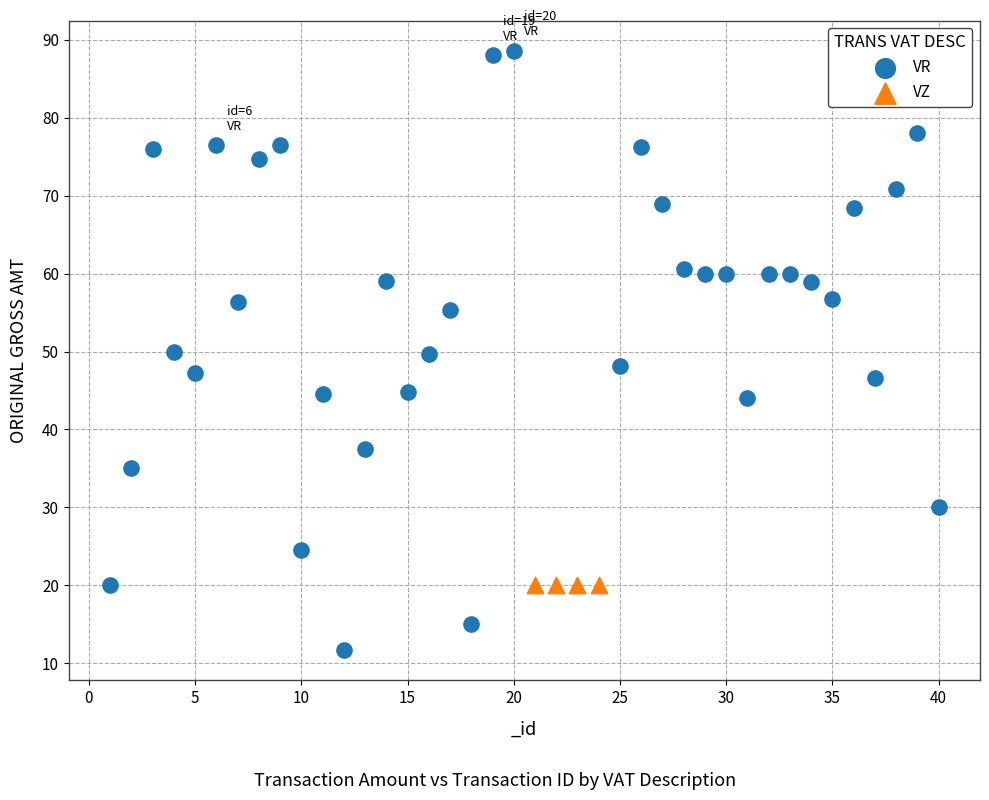

Which series reaches the minimum Y coordinate?

VR